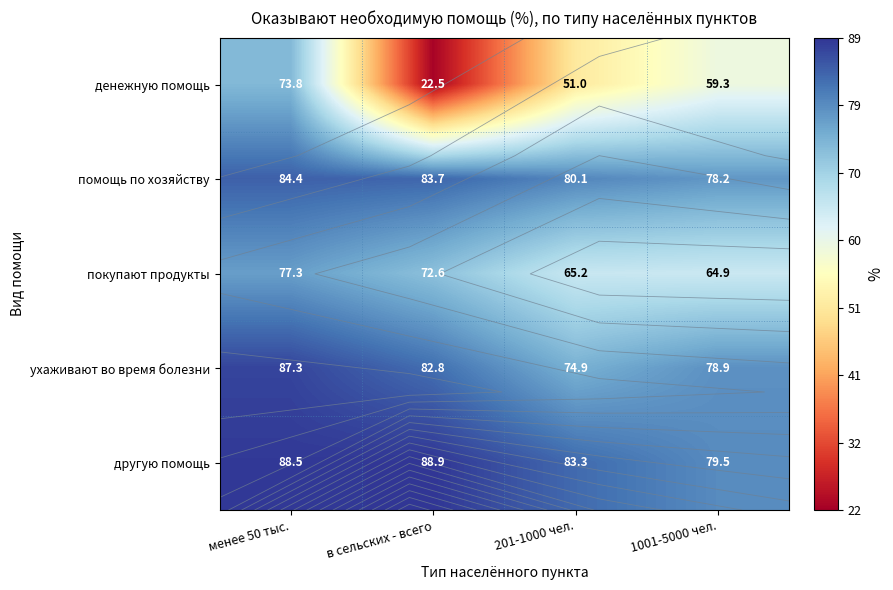

What is the sum of all ухаживают во время болезни values?

324.0